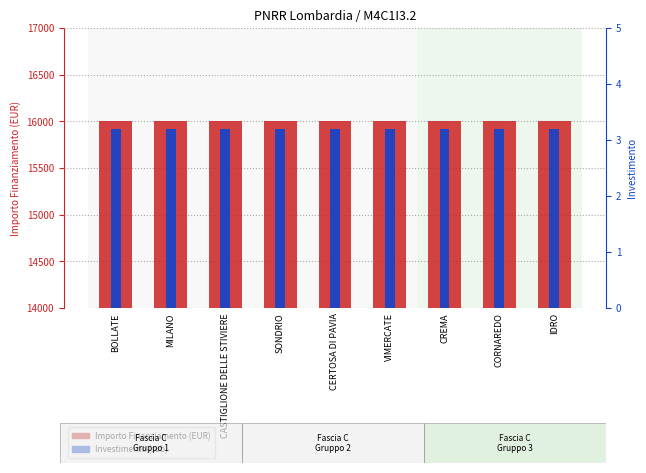

What is the maximum value for Importo Finanziamento (EUR)?

16000.0